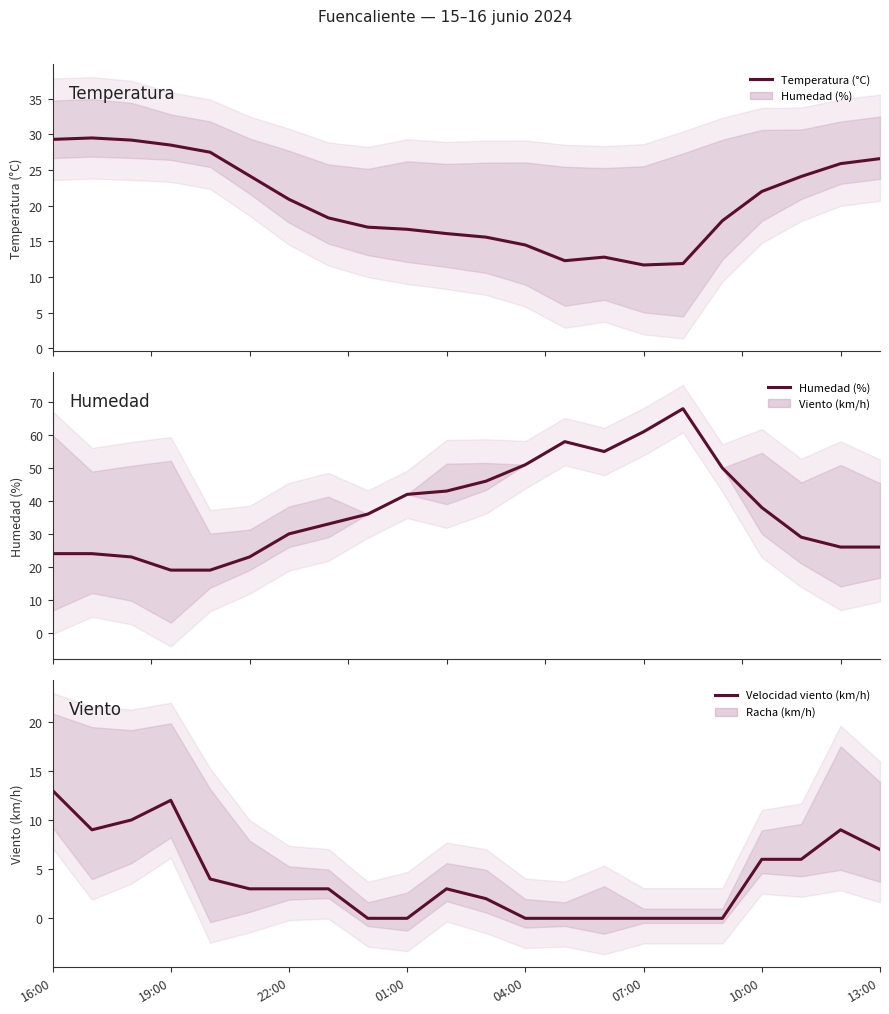

Reading right to left, transcribe all the data shown in this chart.

Temperatura (°C): 26.6	25.9	24.1	22.0	17.9	11.9	11.7	12.8	12.3	14.5	15.6	16.1	16.7	17.0	18.3	20.9	24.2	27.5	28.5	29.2	29.5	29.3
Humedad (%): 26.0	26.0	29.0	38.0	50.0	68.0	61.0	55.0	58.0	51.0	46.0	43.0	42.0	36.0	33.0	30.0	23.0	19.0	19.0	23.0	24.0	24.0
Velocidad viento (km/h): 7.0	9.0	6.0	6.0	0.0	0.0	0.0	0.0	0.0	0.0	2.0	3.0	0.0	0.0	3.0	3.0	3.0	4.0	12.0	10.0	9.0	13.0